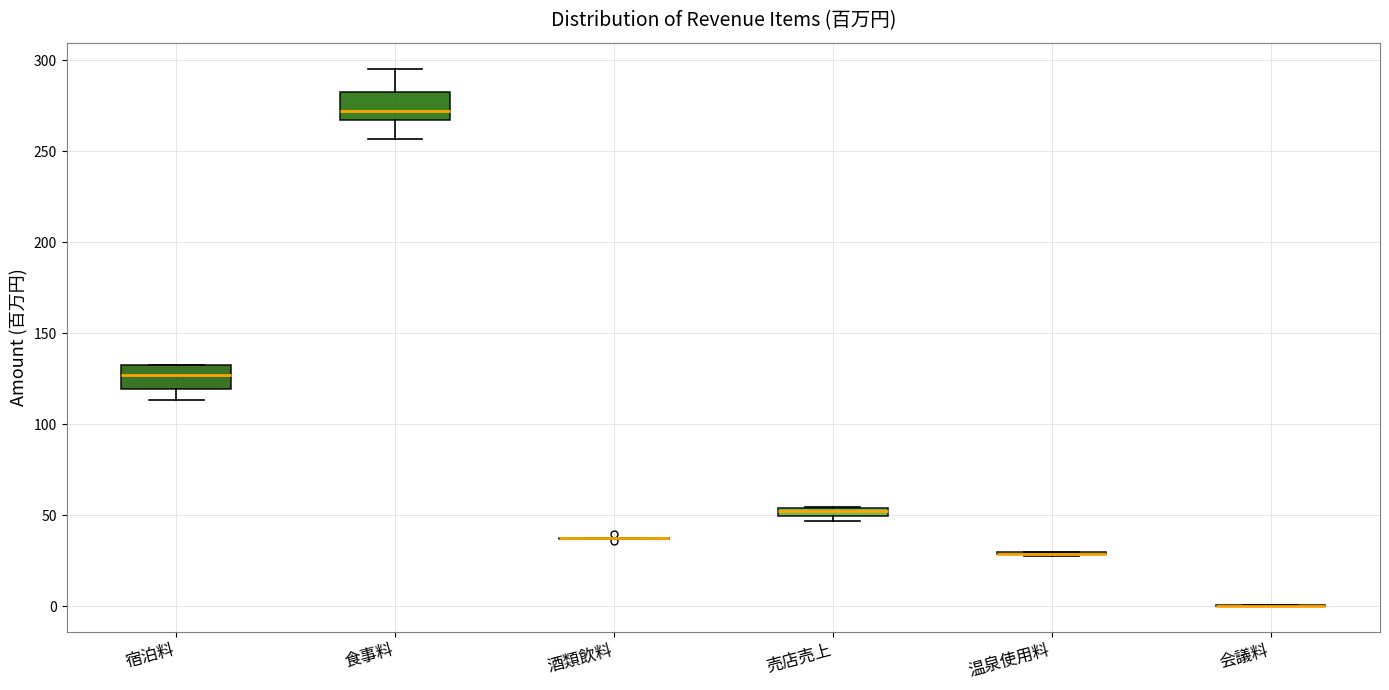

Where is the lower edge of the box for 売店売上 on the y-axis? The values are not printed on the chart, so give them approximately, as read against the axis.

50